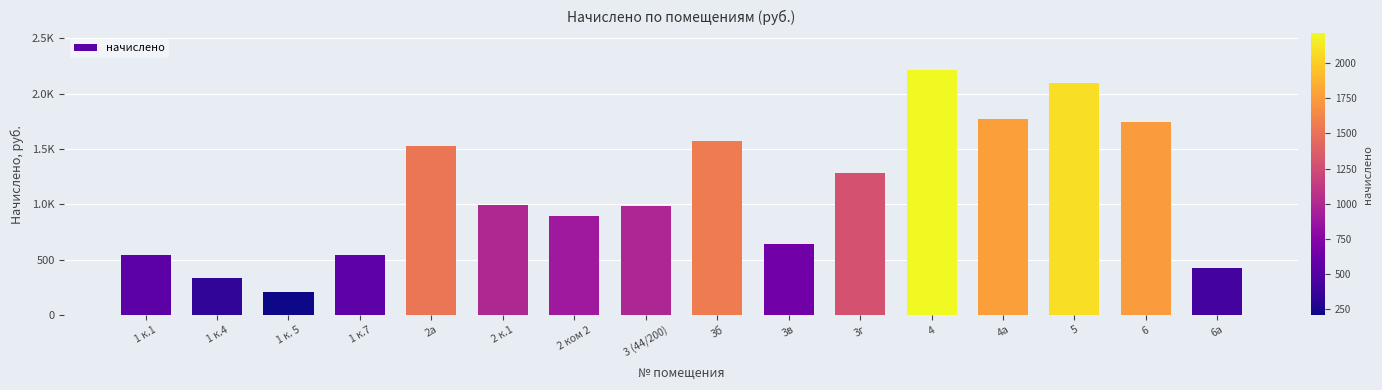

How many data points are less than 991?

8